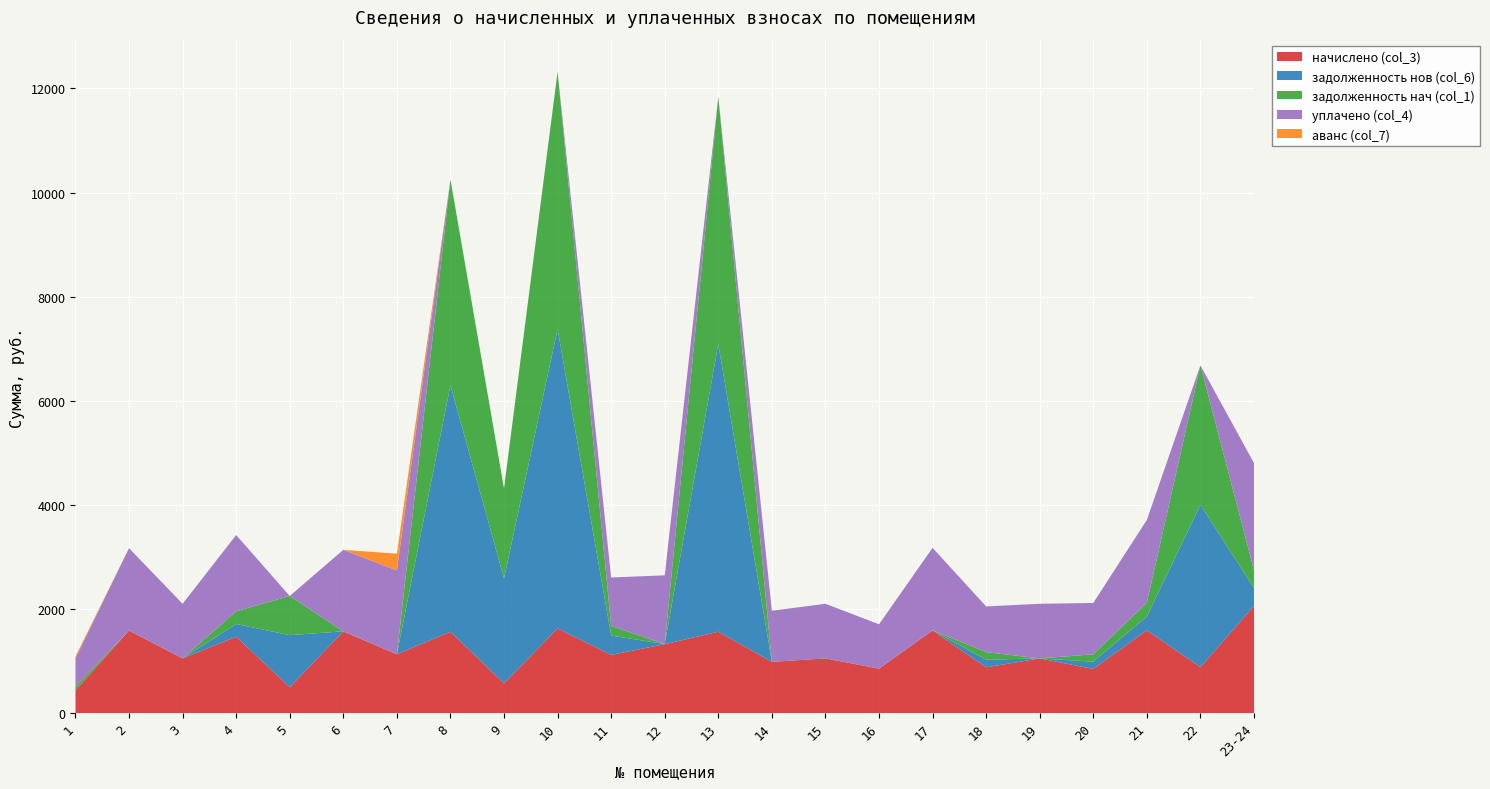

Reading left to right, list all the values displayed in this chart.

начислено (col_3): 435.7	1583.6	1049.4	1466.0	496.1	1567.7	1127.8	1561.4	569.2	1625.0	1116.2	1322.9	1561.4	982.6	1049.4	852.2	1586.8	877.7	1049.4	845.9	1590.0	880.9	2057.5
задолженность нов (col_6): 0.0	2.6	0.0	244.3	1000.0	2.6	0.0	4735.3	2015.8	5754.5	371.8	2.2	5529.3	0.0	0.0	1.4	2.6	146.0	0.0	140.7	265.0	3119.4	342.9
задолженность нач (col_1): 72.6	0.0	0.0	244.3	751.9	0.0	0.0	3954.6	1731.2	4942.0	186.0	0.0	4748.6	0.0	0.0	0.0	0.0	146.3	0.0	141.0	265.0	2678.9	342.9
уплачено (col_4): 543.0	1581.0	1049.4	1465.3	0.0	1565.1	1611.4	0.0	0.0	0.0	929.9	1320.7	0.0	982.6	1049.4	850.8	1584.2	877.9	1049.4	987.0	1590.0	0.0	2057.5
аванс (col_7): 34.8	0.0	0.0	0.0	0.0	0.0	322.4	0.0	0.0	0.0	0.0	0.0	0.0	0.0	0.0	0.0	0.0	0.0	0.0	0.0	0.0	0.0	0.0